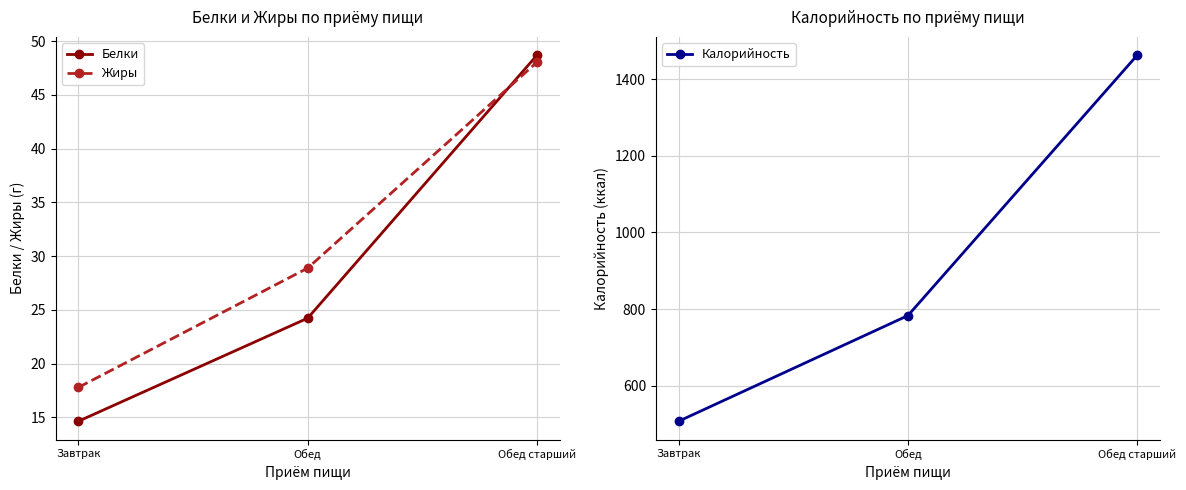

What is the minimum value shown in the chart?

14.6